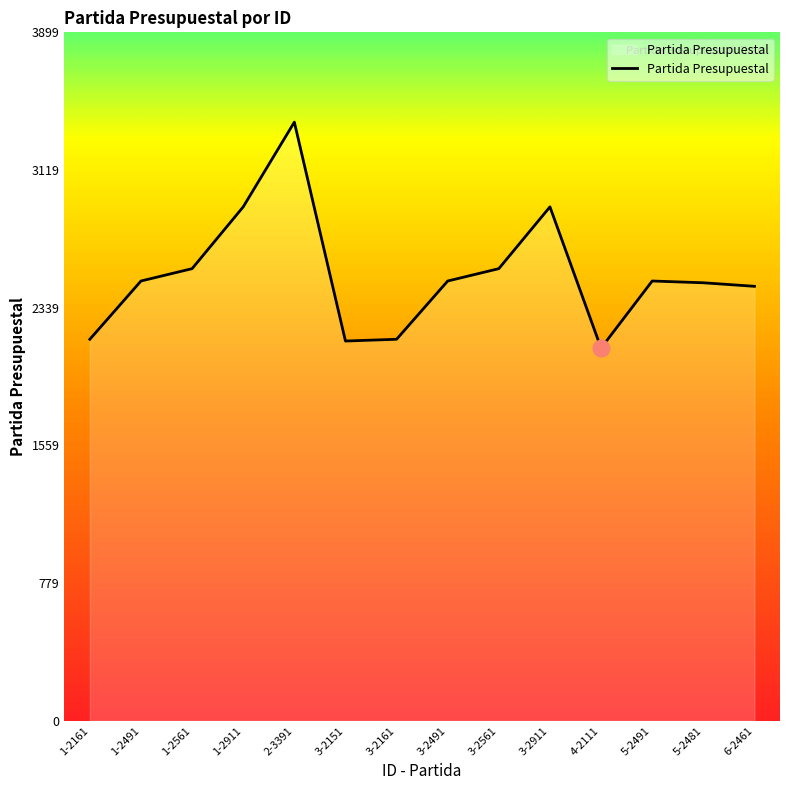

Reading left to right, list all the values displayed in this chart.

2161	2491	2561	2911	3391	2151	2161	2491	2561	2911	2111	2491	2481	2461